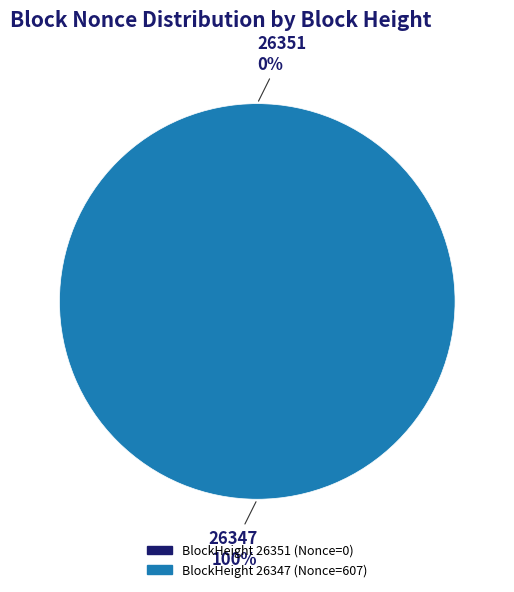

Which category accounts for the majority?

26347